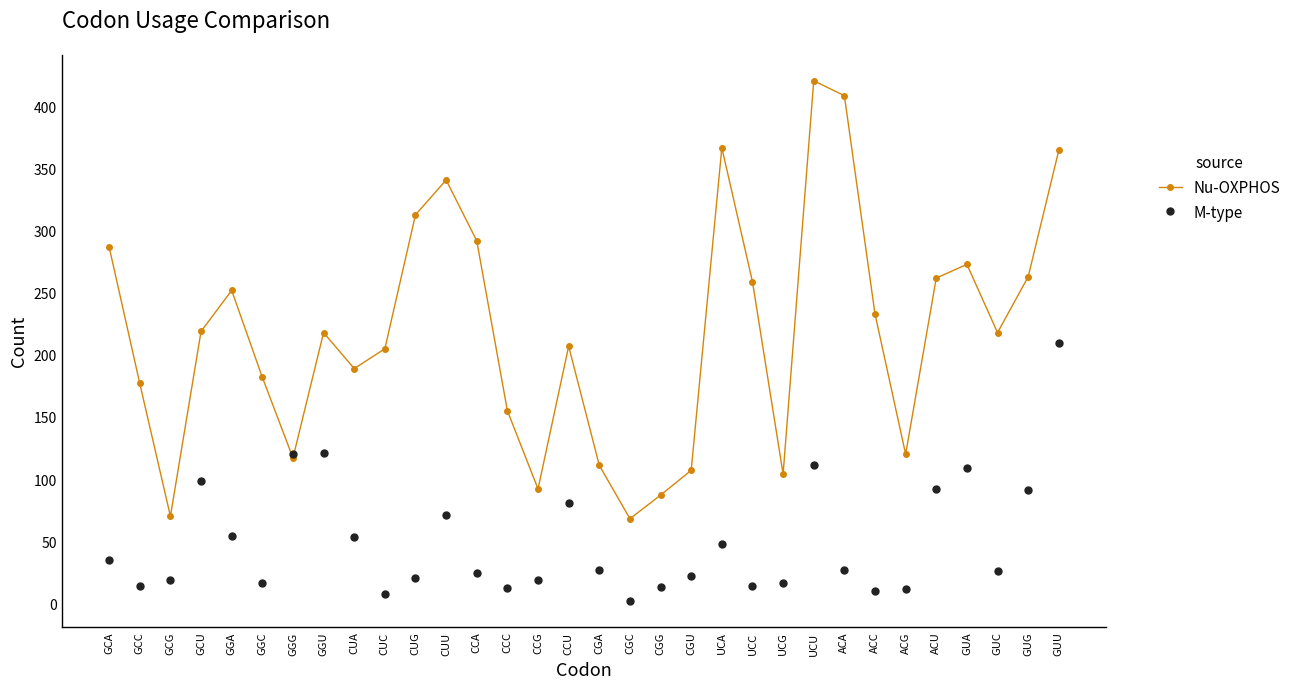

What is the value of the M-type point at the 25th from the left?

27